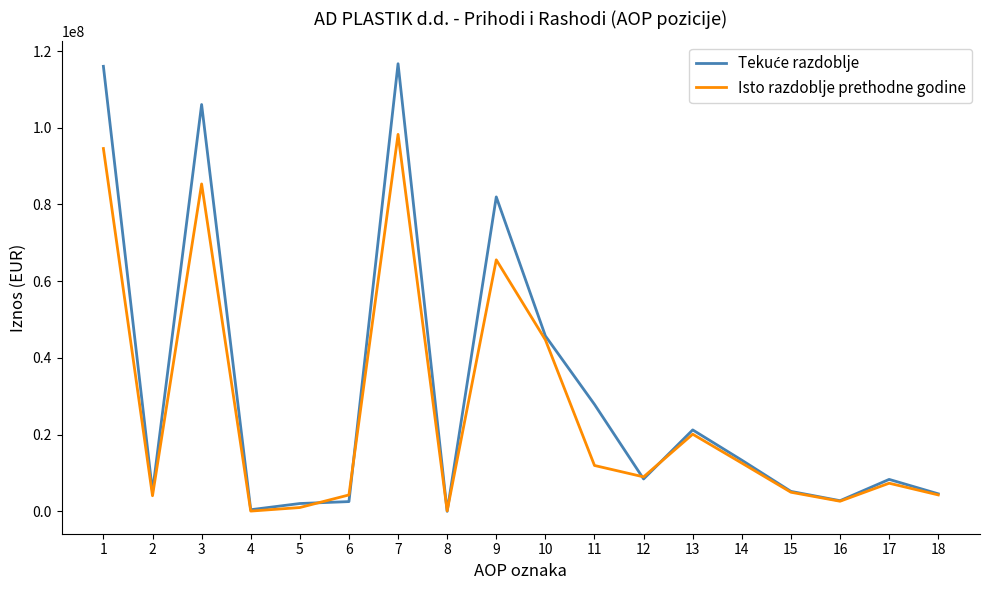

What is the greatest value displayed?

116709458